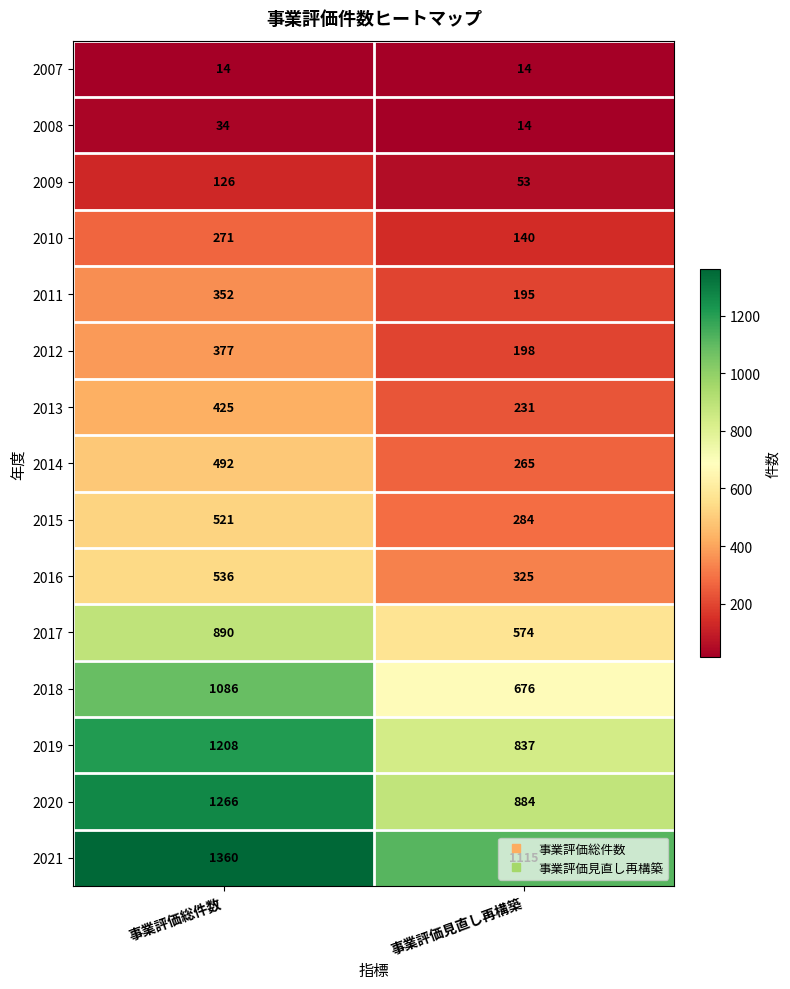

True or false: 2012 has a value of 377 at 事業評価総件数.

True